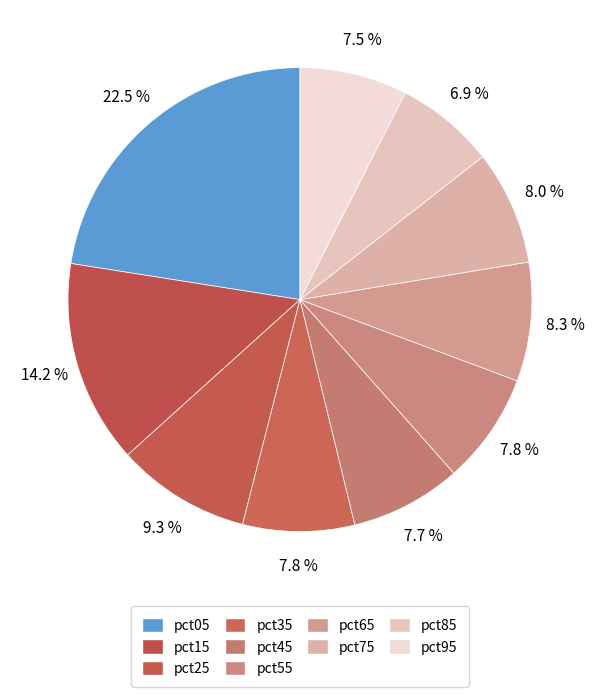

Is it true that pct85 is 7% of the pie?

True